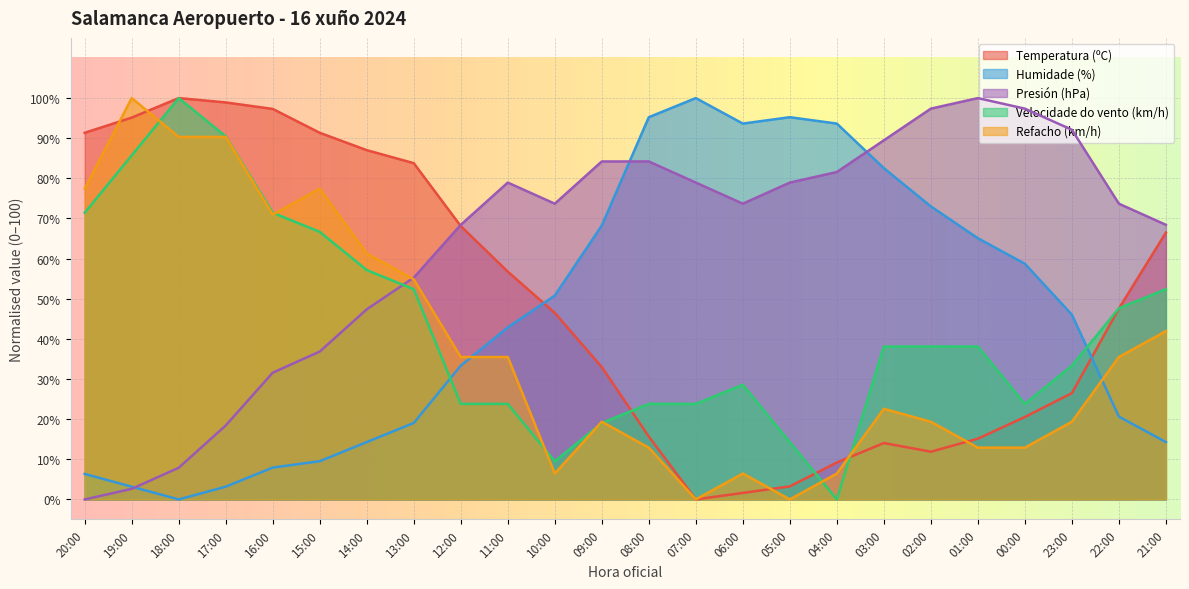

Which category has the highest value in the Velocidade do vento (km/h) series?

18:00